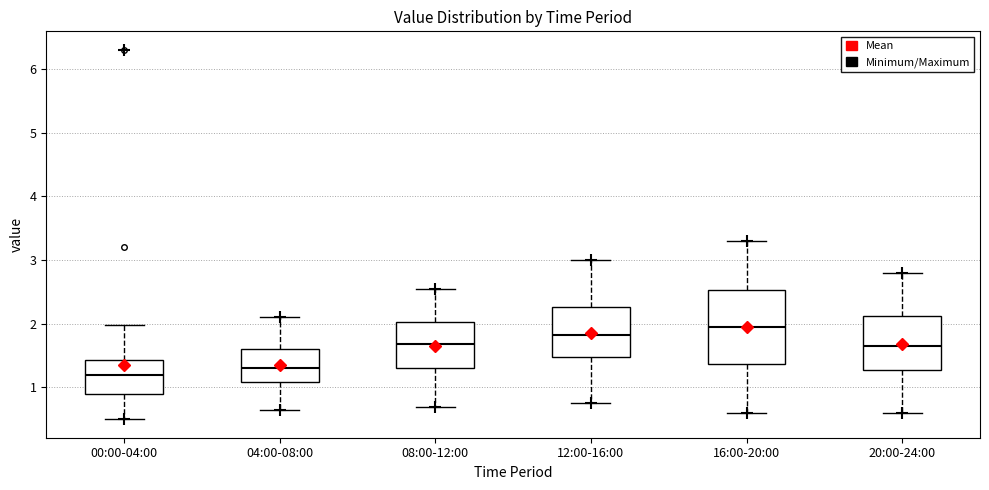

Where does the median line of the box for 16:00-20:00 sit on the y-axis? The values are not printed on the chart, so give them approximately, as read against the axis.

2.0